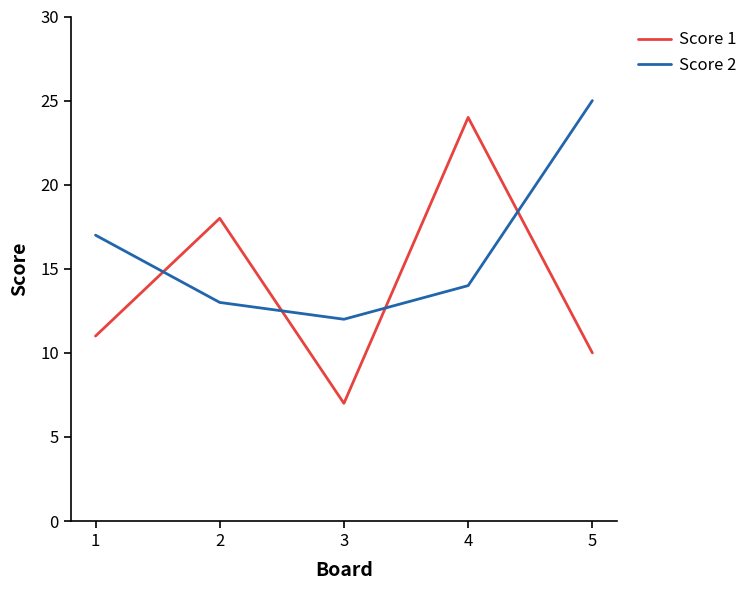

Does the chart display data point markers on the line(s)?

No